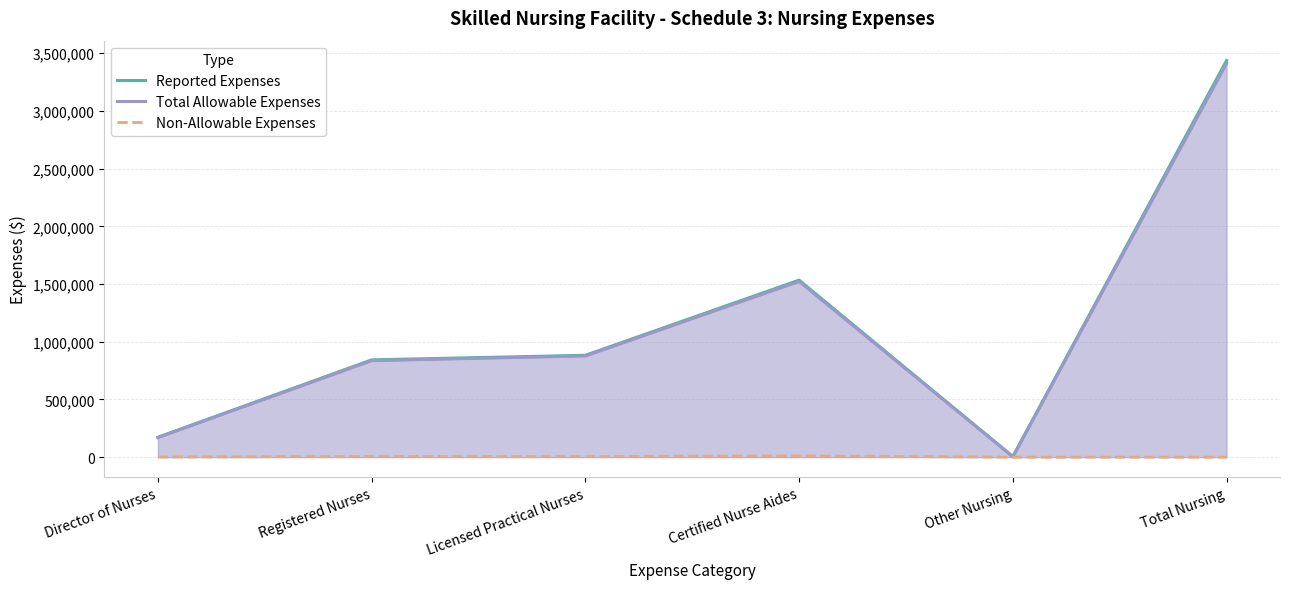

True or false: Reported Expenses and Non-Allowable Expenses intersect in this chart.

False